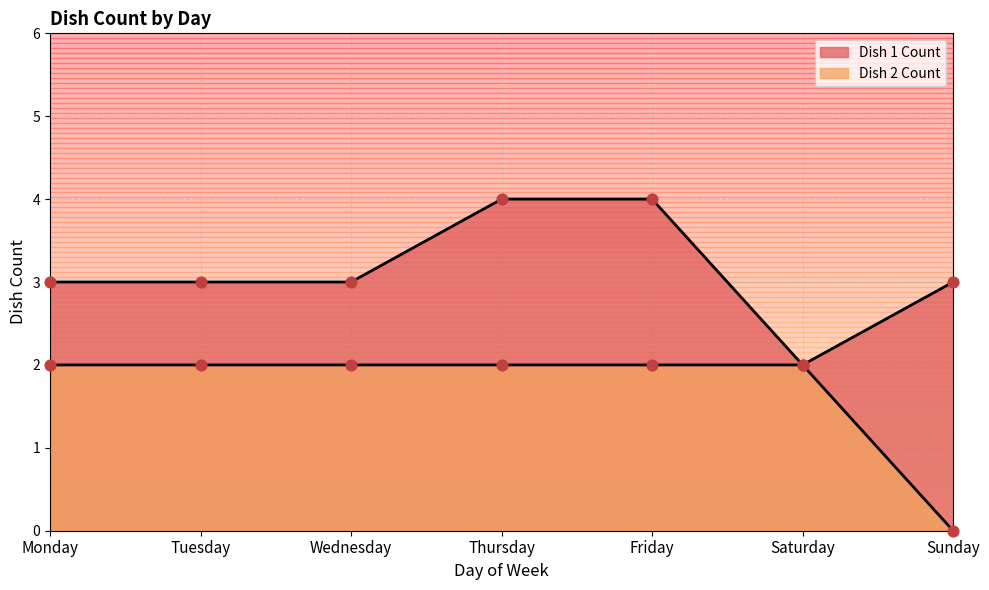

Which series has the largest total across all categories?

Dish 1 Count